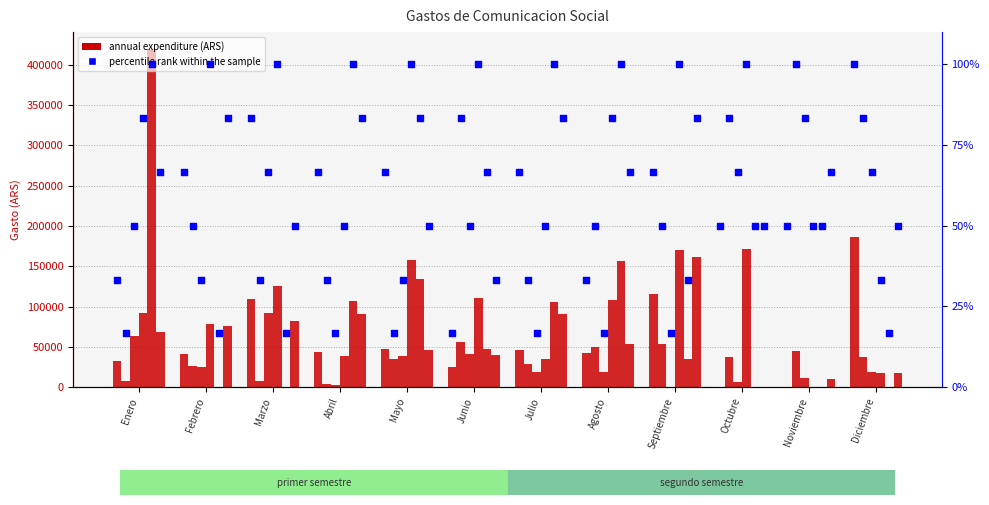

Approximately how many times larger is the value at Octubre compared to Abril?

0.8